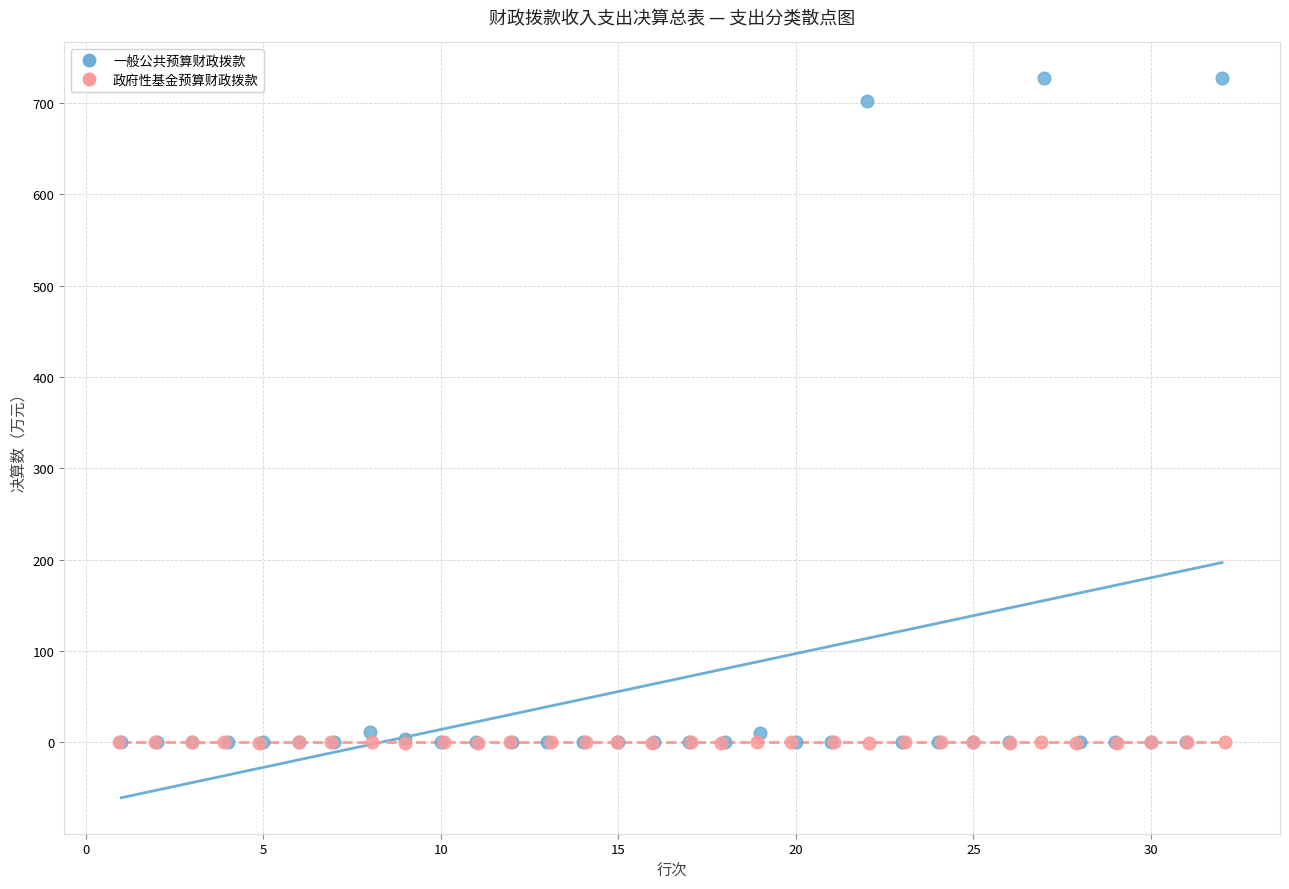

Which series contains the highest Y value?

一般公共预算财政拨款